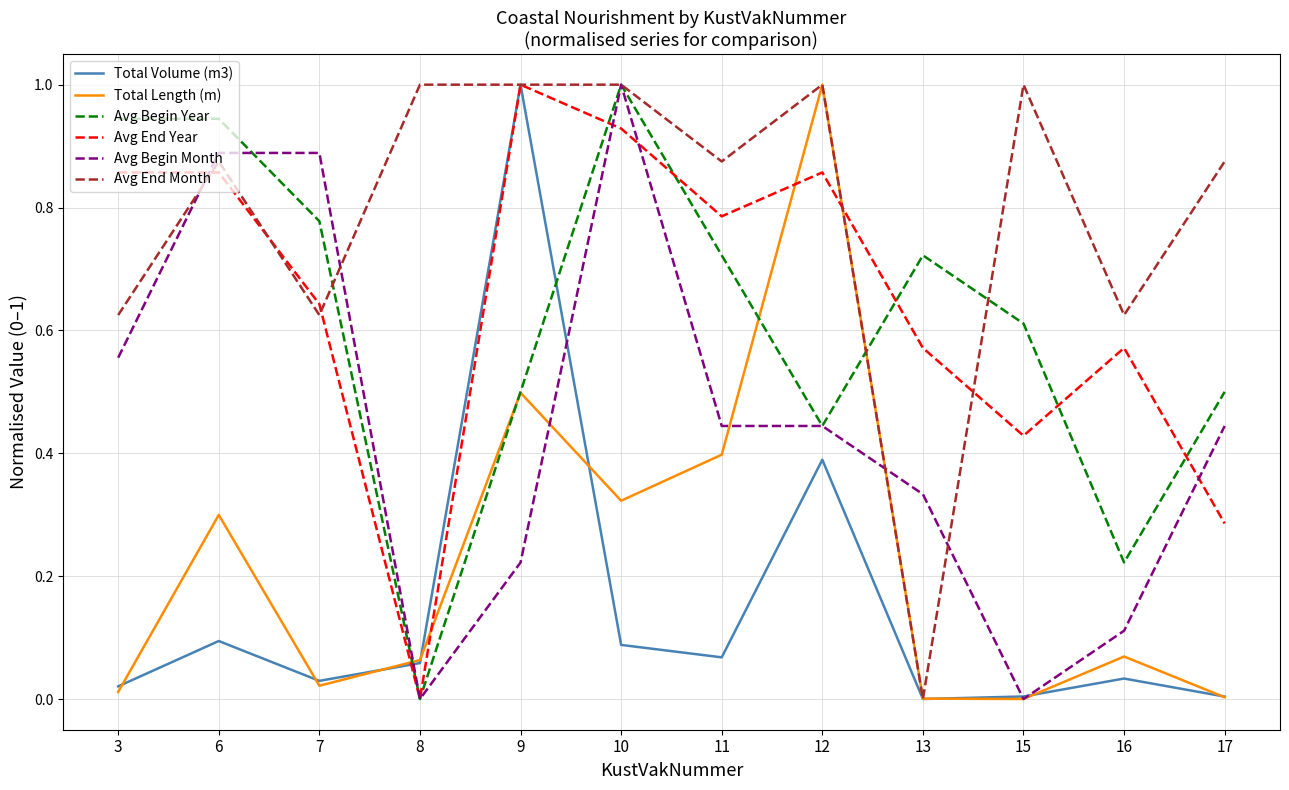

Between 6 and 12, which series saw the biggest shift?

Total Length (m)